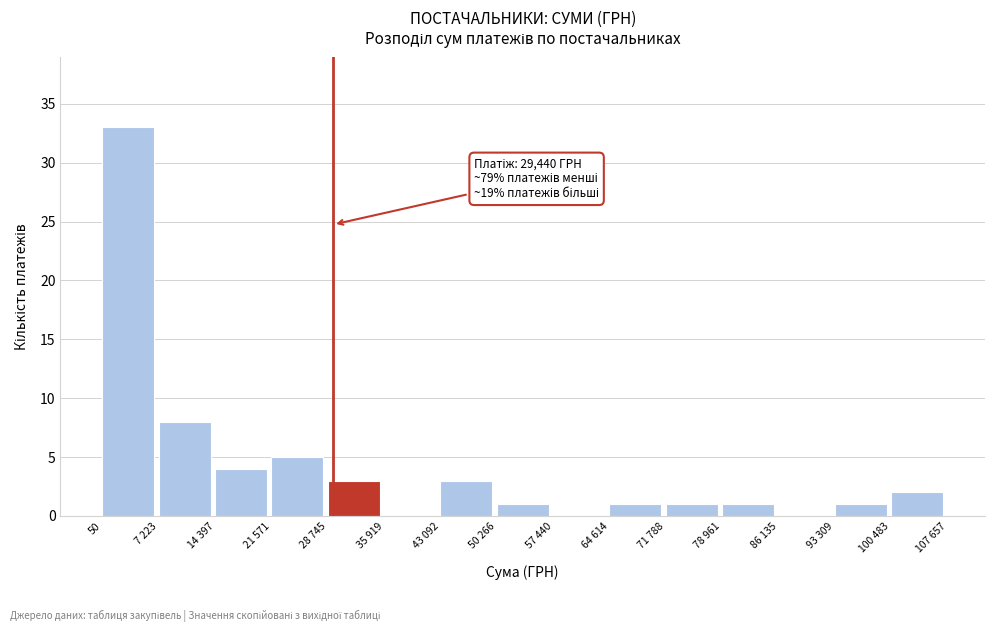

Reading left to right, list all the values displayed in this chart.

50=33	7 223=8	14 397=4	21 571=5	28 745=3	35 919=0	43 092=3	50 266=1	57 440=0	64 614=1	71 788=1	78 961=1	86 135=0	93 309=1	100 483=2